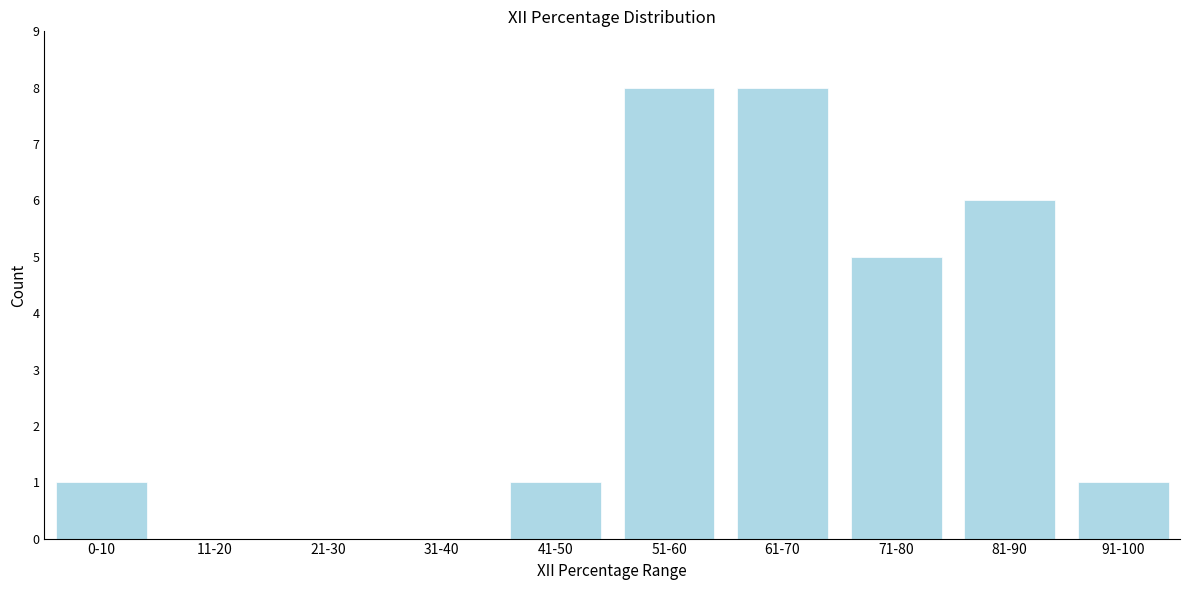

Reading left to right, list all the values displayed in this chart.

0-10=1	11-20=0	21-30=0	31-40=0	41-50=1	51-60=8	61-70=8	71-80=5	81-90=6	91-100=1